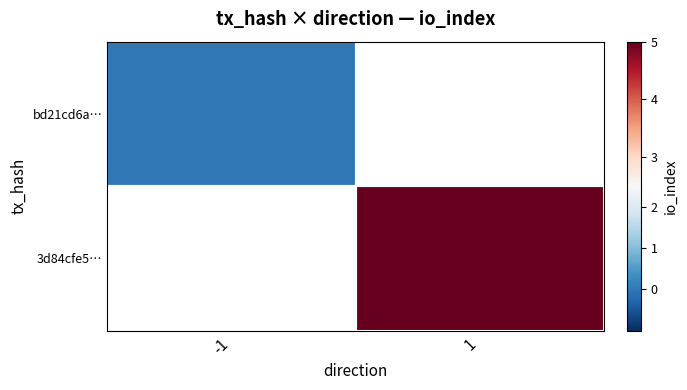

List the labels in order of 3d84cfe5… value, smallest first.

-1, 1